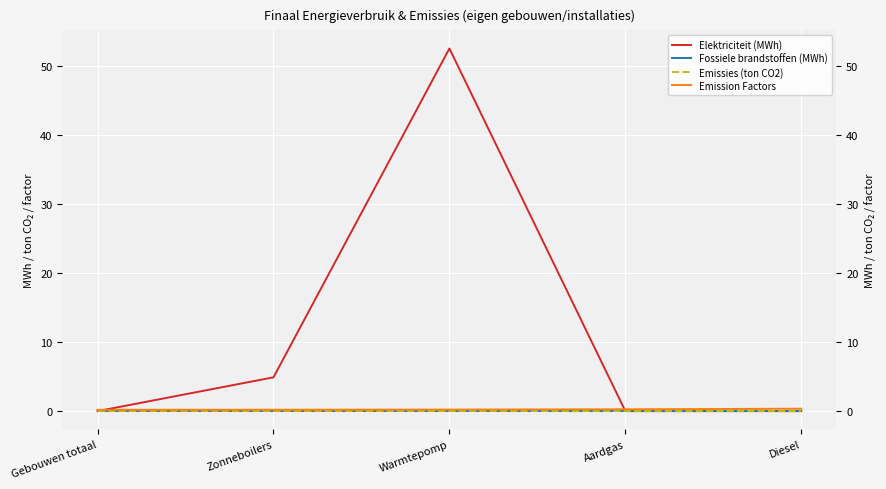

At which category does the chart reach its peak across all series?

Warmtepomp